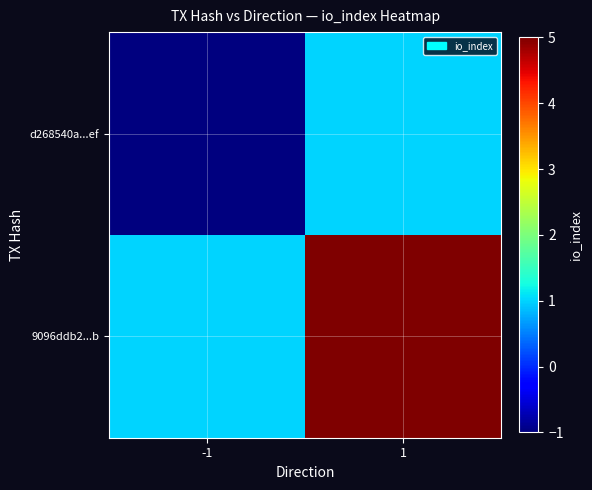

Reading right to left, list all the values displayed in this chart.

d268540a...ef: 1=1	-1=-1
9096ddb2...b: 1=5	-1=1